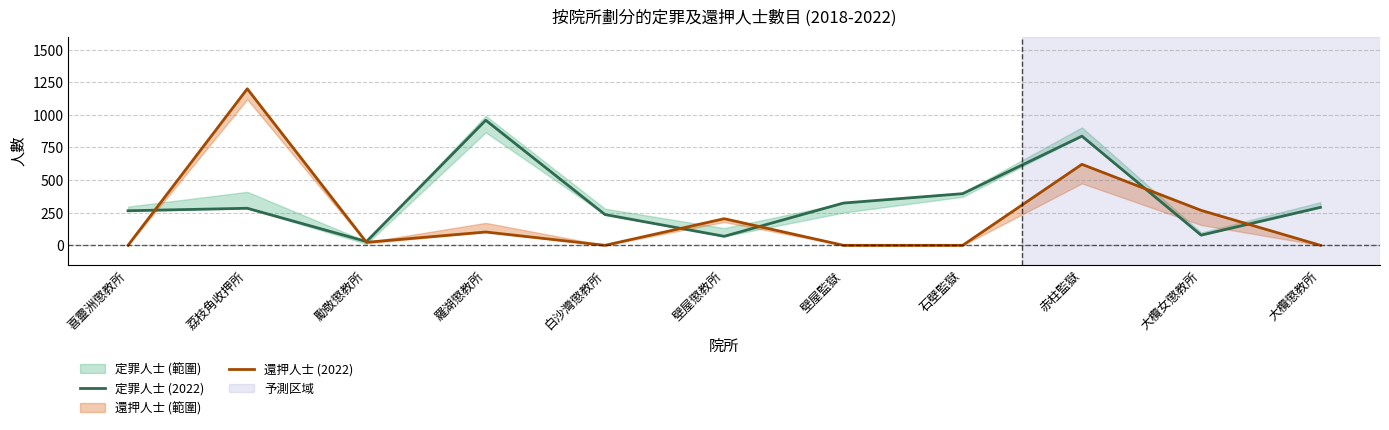

What is the difference between the maximum and minimum values in the 還押人士 (2022) series?

1200